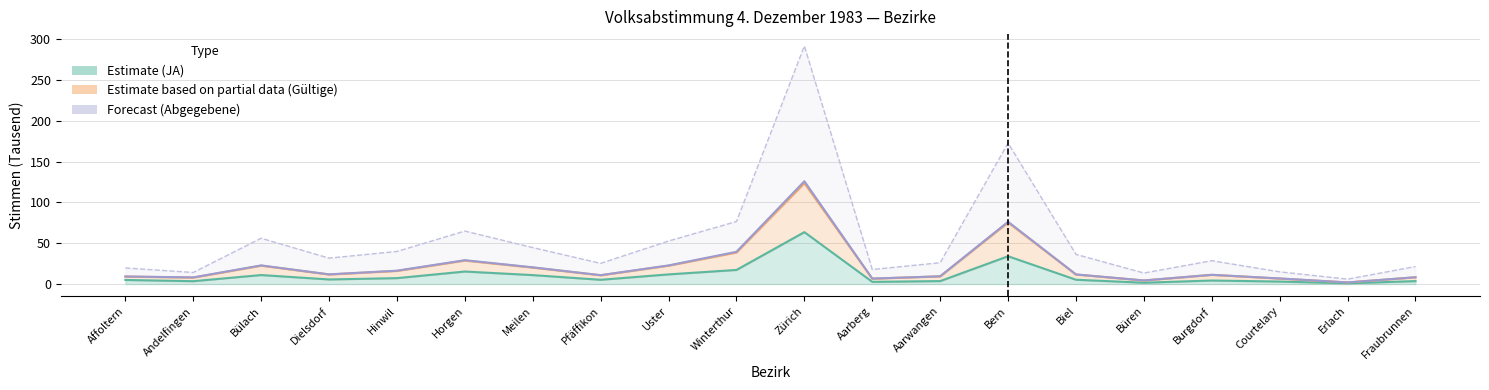

What is the difference between the Gültige Stimmen values at Courtelary and Erlach?

4.8